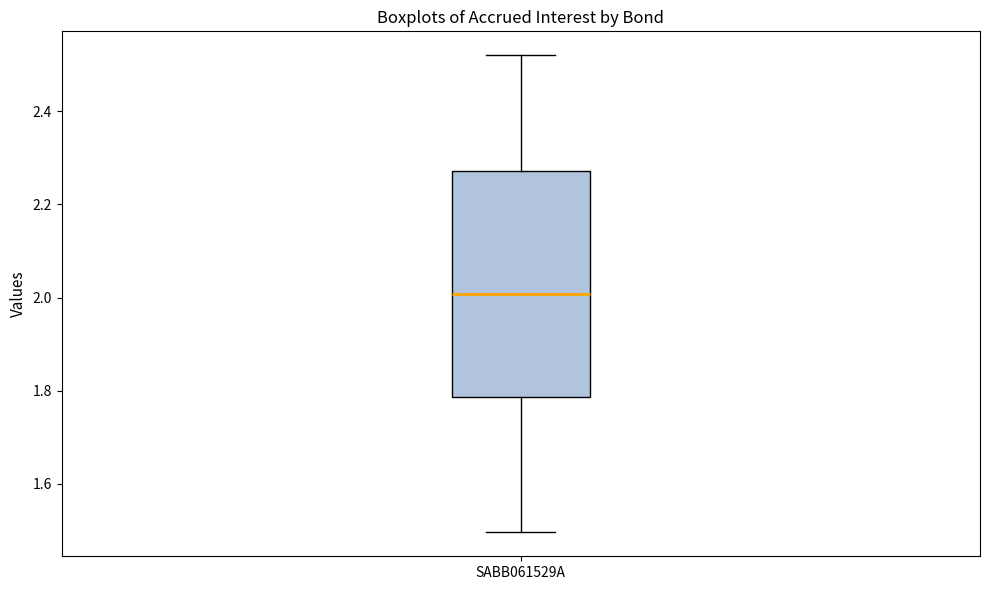

Read this box plot against the y-axis: the position of the median line, the range covered by the box, and the ends of both whiskers. The values are not printed on the chart, so give them approximately, as read against the axis.

median 2.00, box 1.78 to 2.28, whiskers 1.50 to 2.52